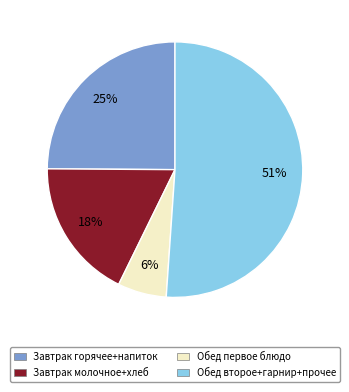

To the nearest percent, what is the average slice percentage?

25%